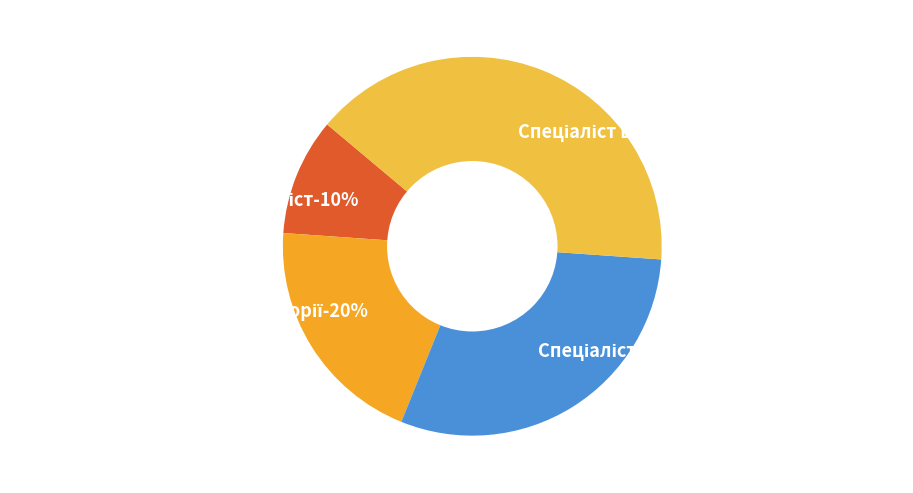

The Спеціаліст другої категорії slice represents 20% of the pie. True or false?

True